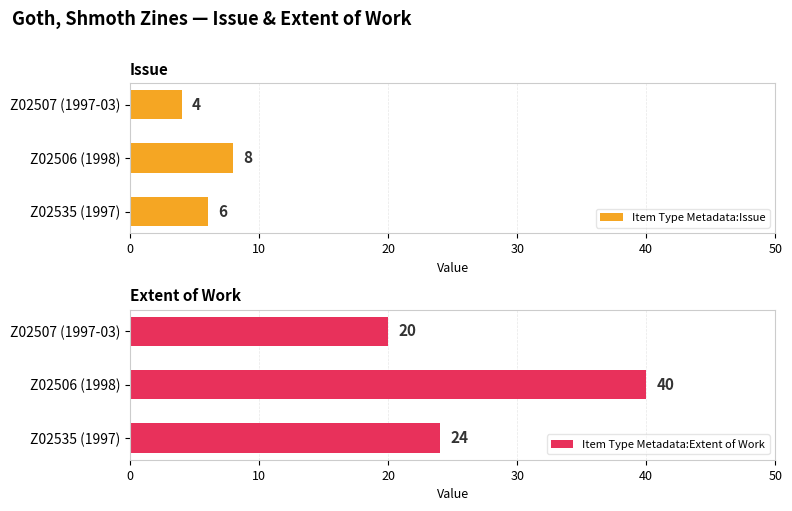

Reading left to right, extract all data points from this chart.

Item Type Metadata:Issue: 6	8	4
Item Type Metadata:Extent of Work: 24	40	20